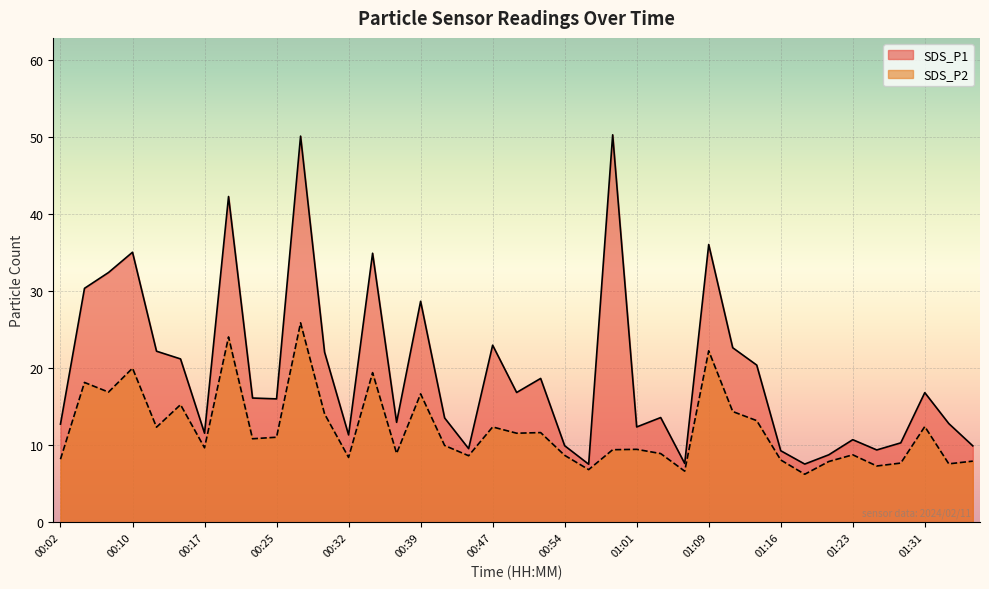

Which series has the largest total across all categories?

SDS_P1